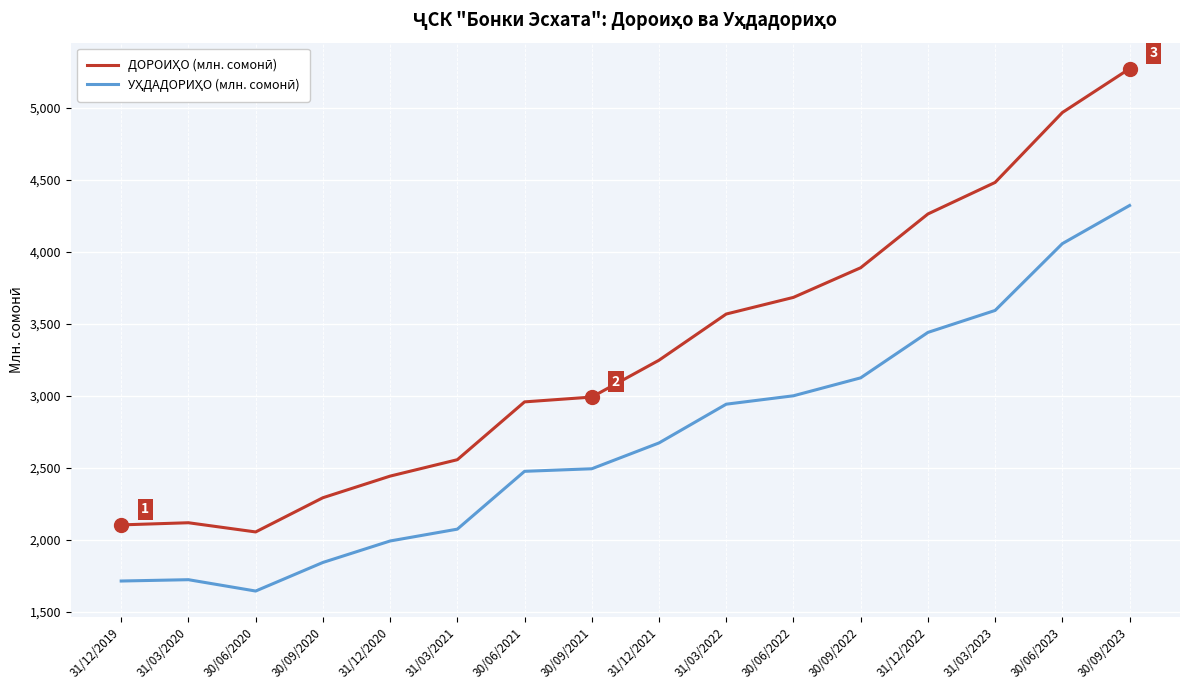

What is the difference between the highest and lowest values at 31/03/2023?

889.1